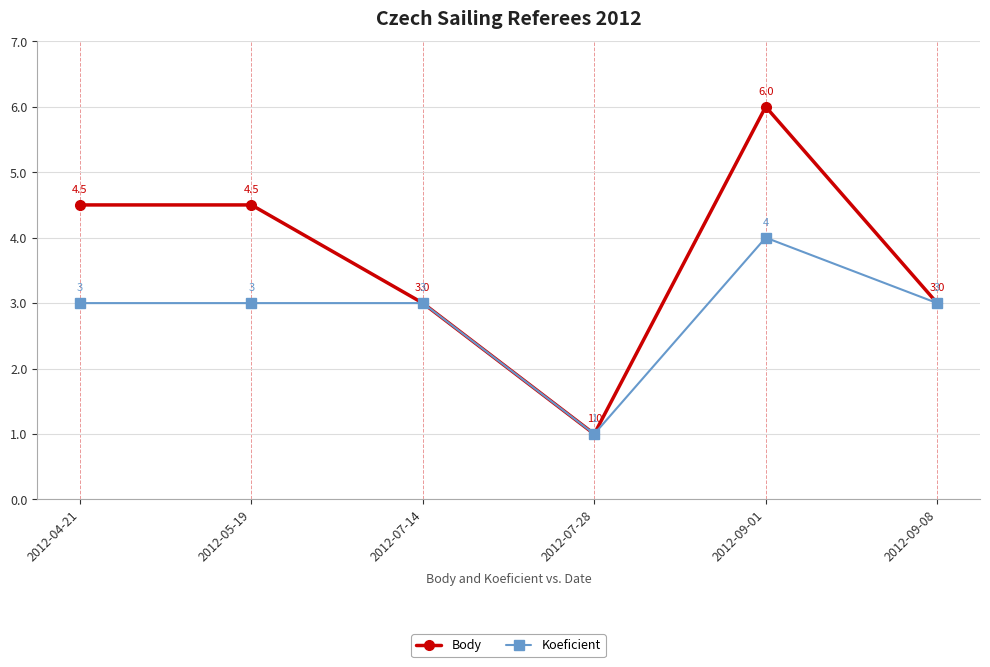

What position from the right is 2012-05-19?

5